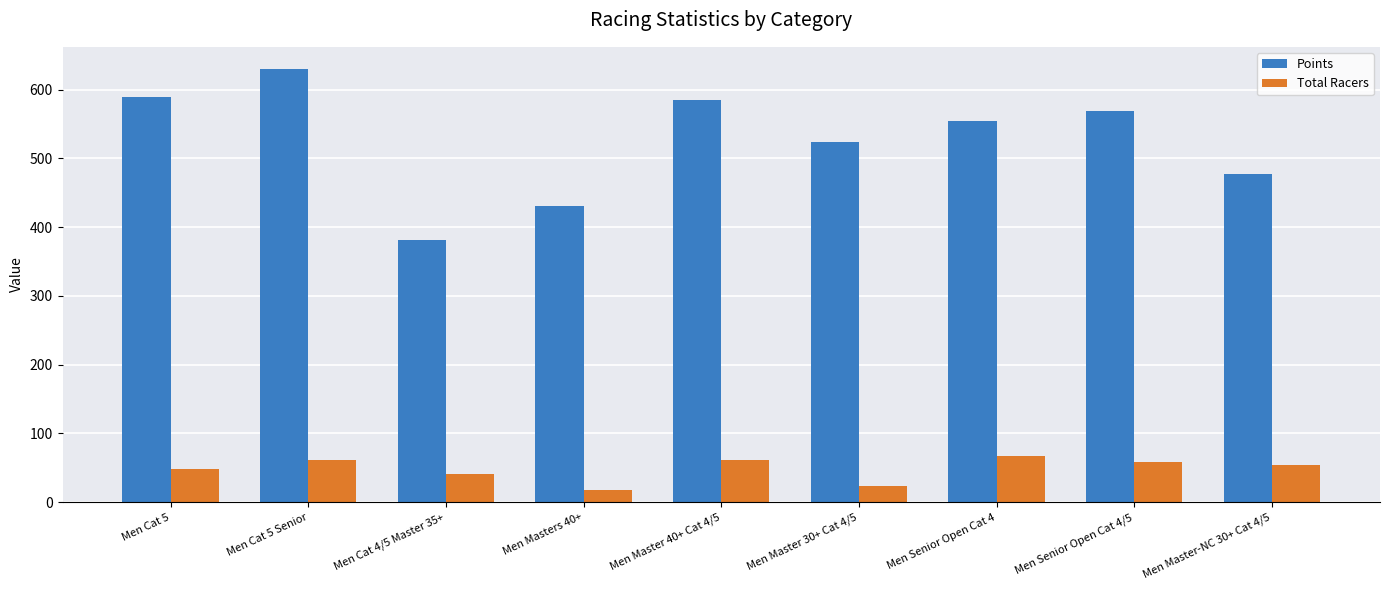

What is the value of the Points bar at the 6th from the left?

524.5